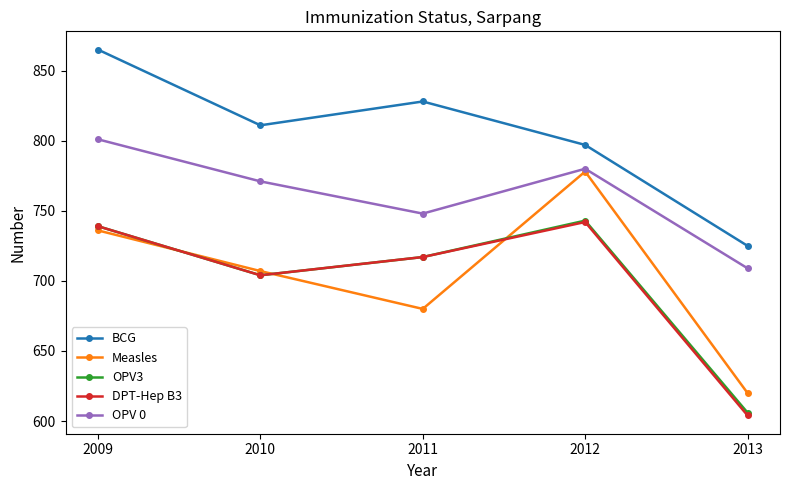

The value of DPT-Hep B3 at 2013 is 340. True or false?

False